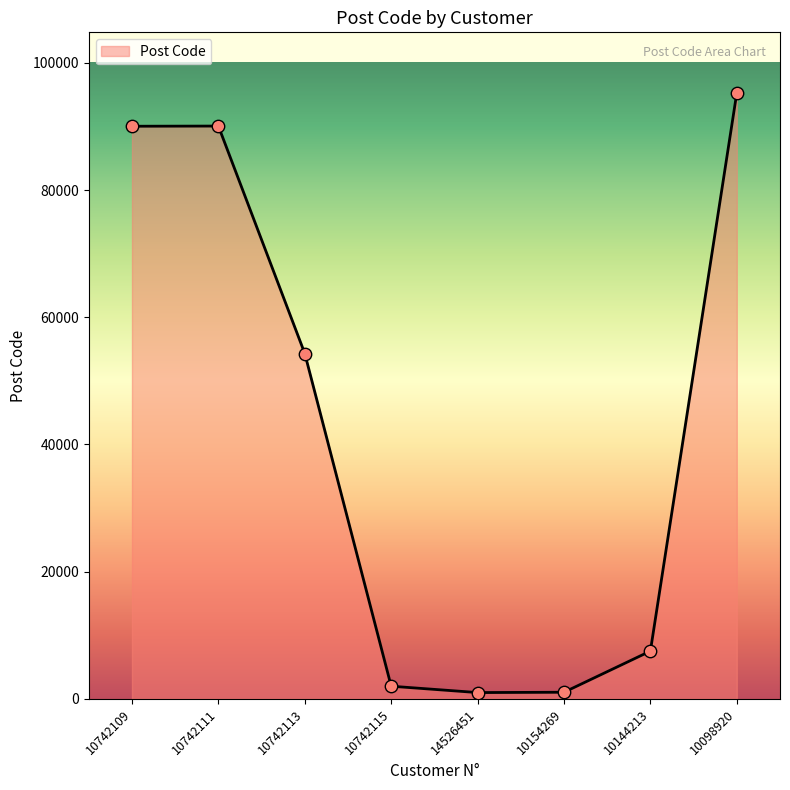

Between 10742115 and 10098920, which is larger?

10098920